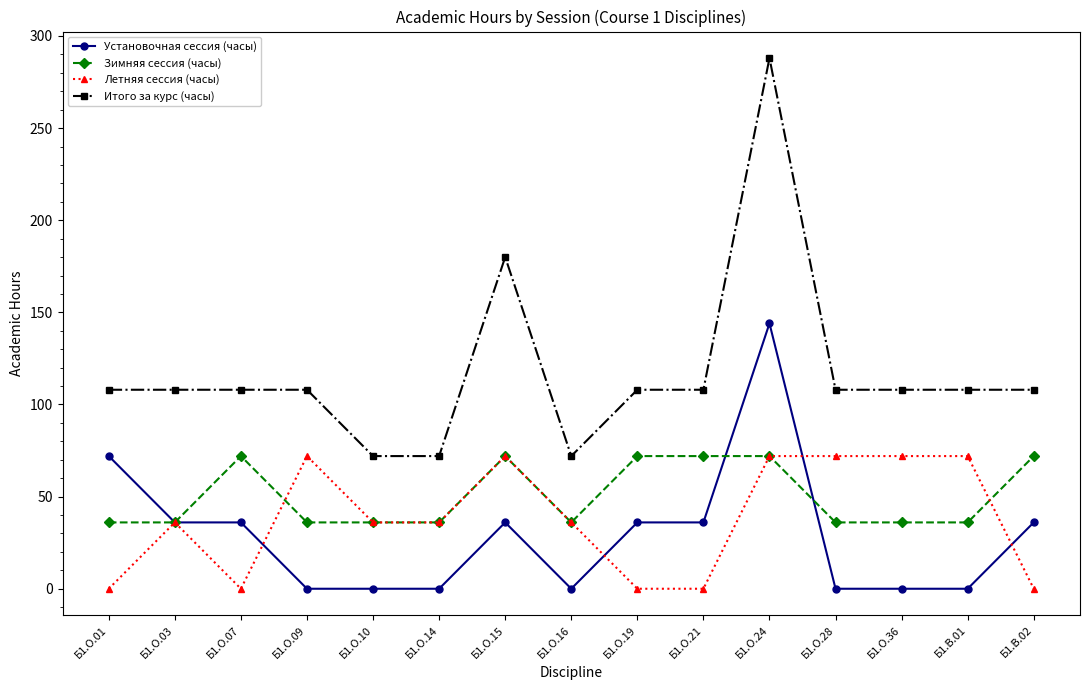

The value of Зимняя сессия (часы) at Б1.О.03 is 36. True or false?

True